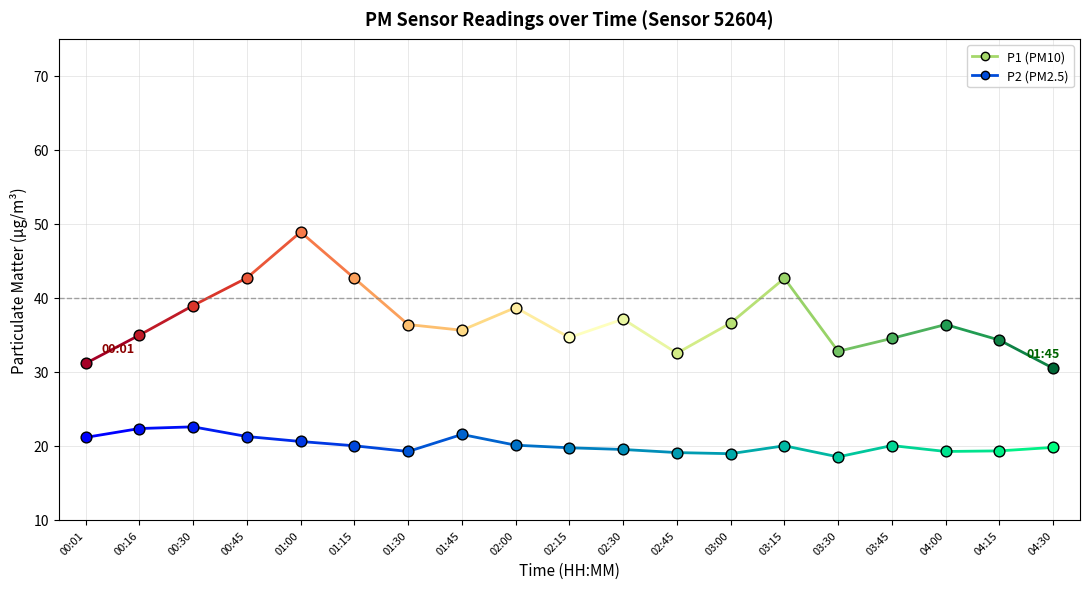

What are all the series names shown in the legend?

P1, P2